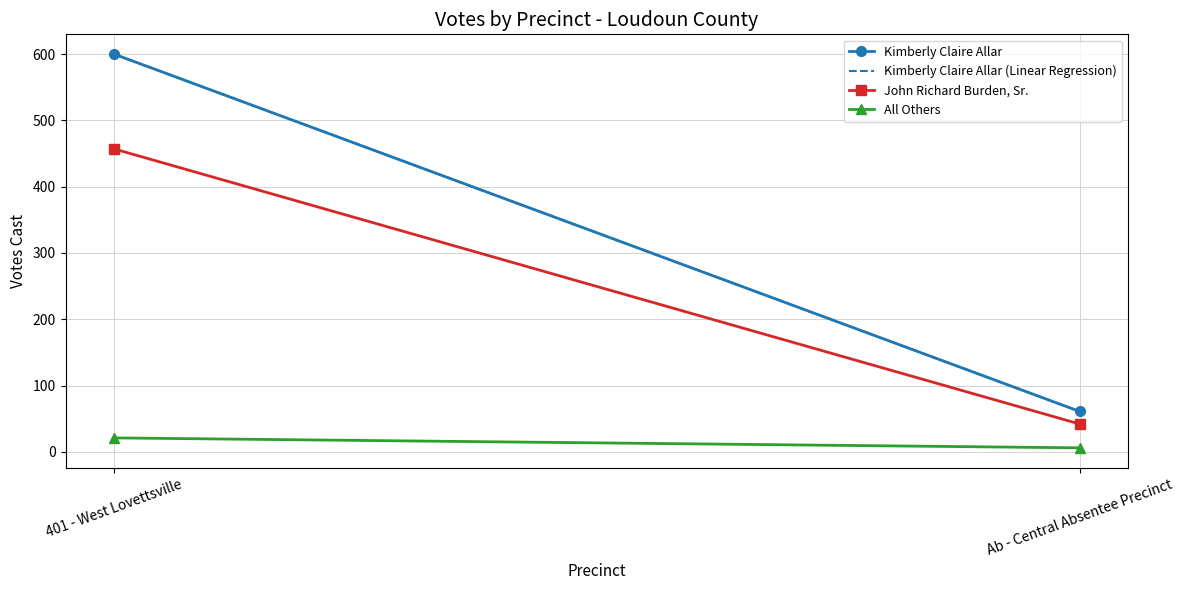

What is the value of the Kimberly Claire Allar point at the 2nd from the left?

61.0